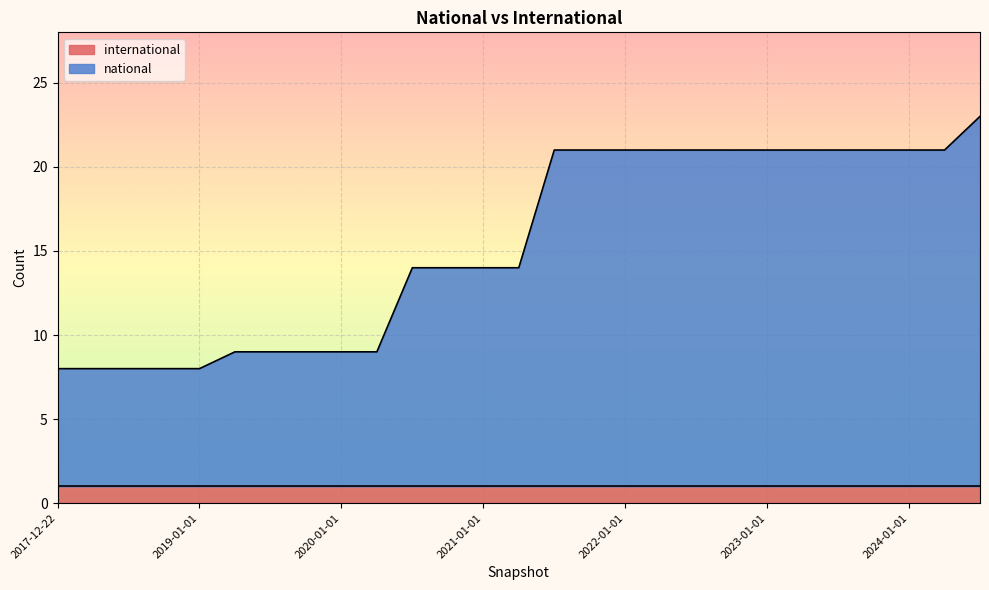

Which has a higher value, 2024-07-01 or 2019-10-09?

2024-07-01